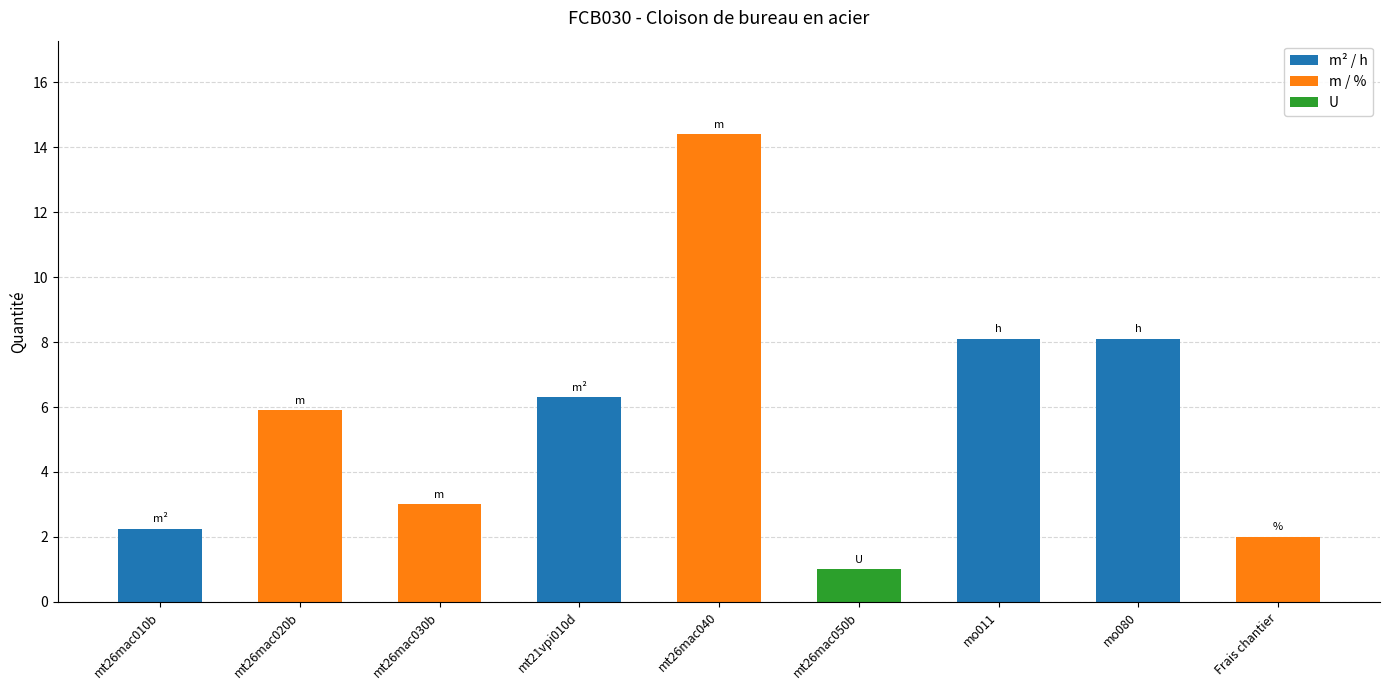

What is the value of the 7th bar from the left?

8.1